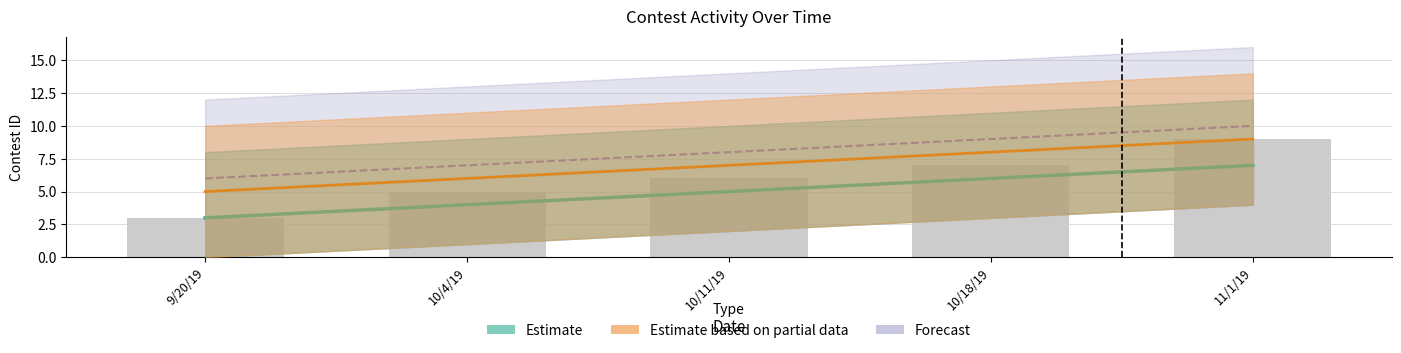

What are all the series names shown in the legend?

Estimate, Estimate based on partial data, Forecast